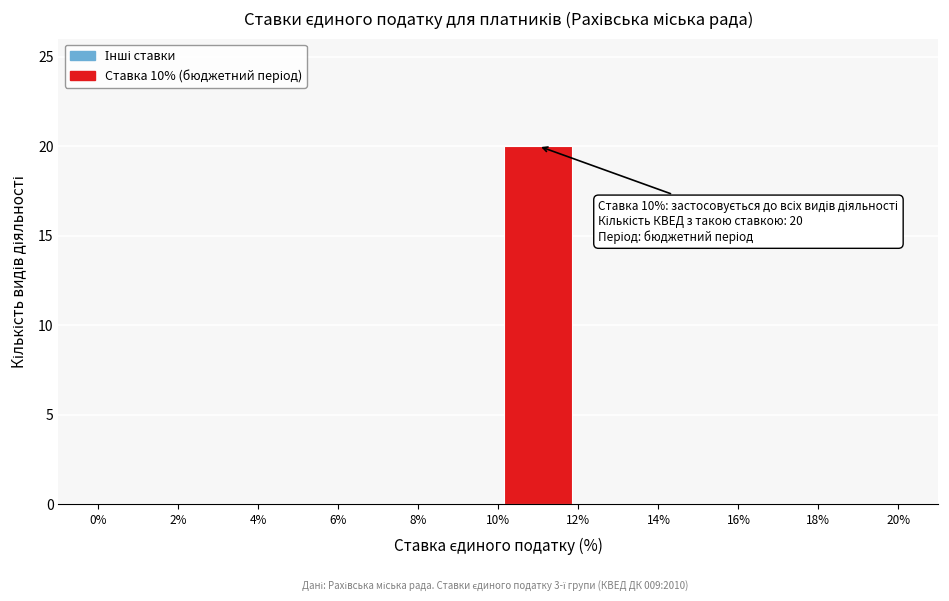

Over which range of the x-axis is the bar tallest?

10% to 12%